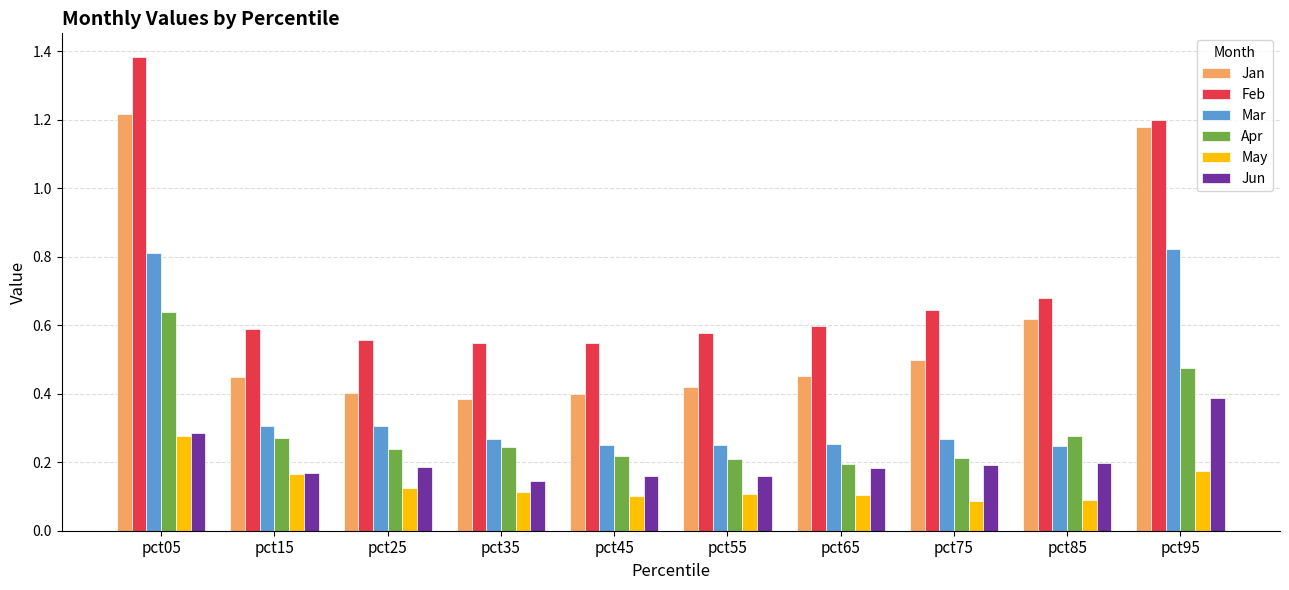

Are the bars horizontal?

No